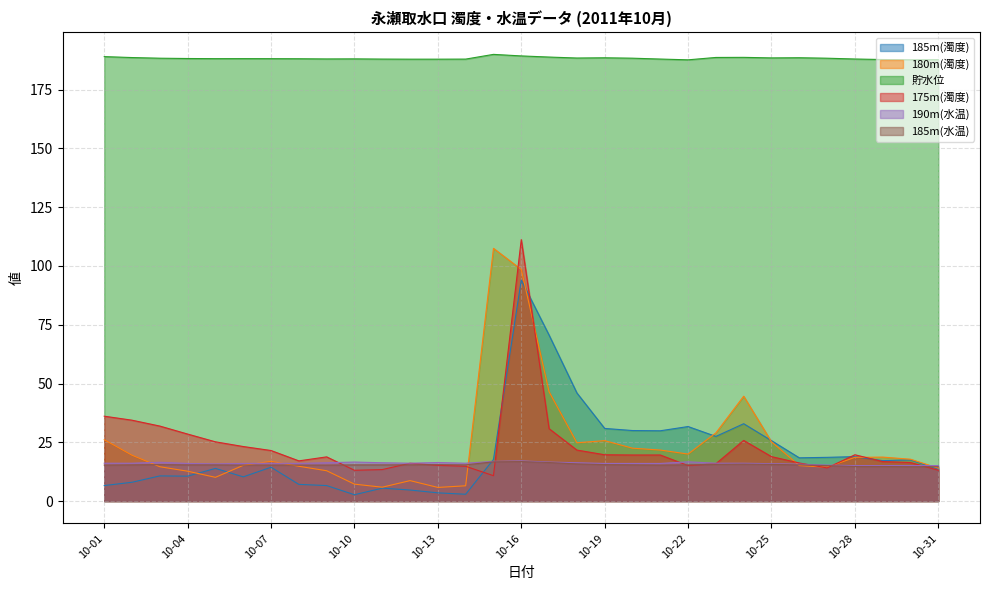

What is the average value of the 180m(濁度) series?

23.9